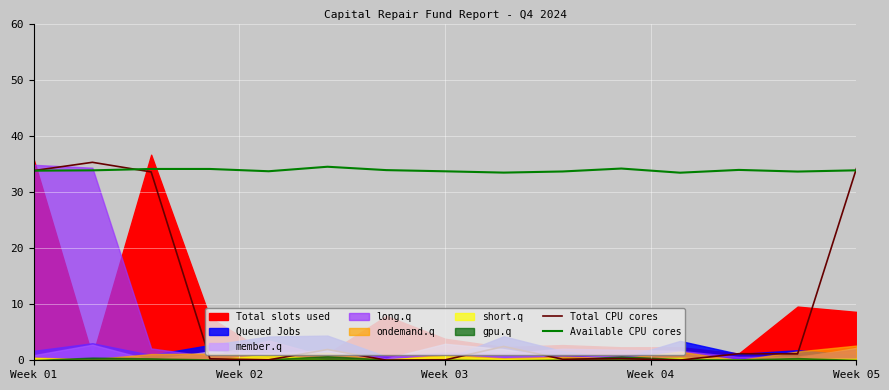

What is the difference between the maximum and minimum values in the Total CPU cores series?

35.2